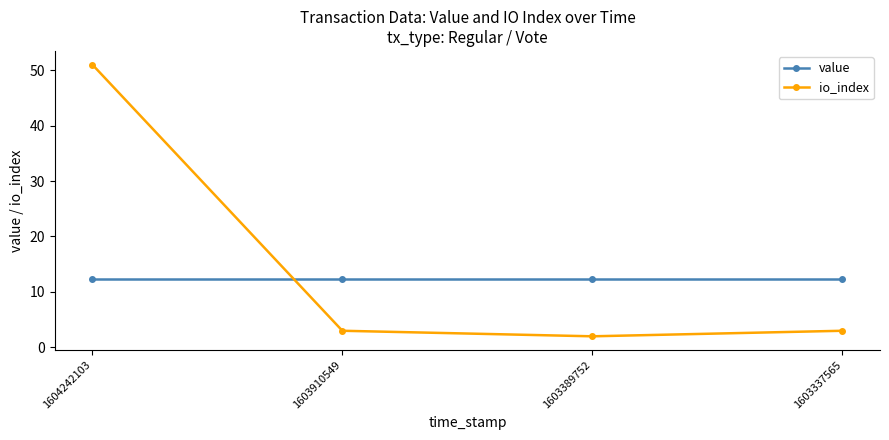

How many data points does each series have?

4